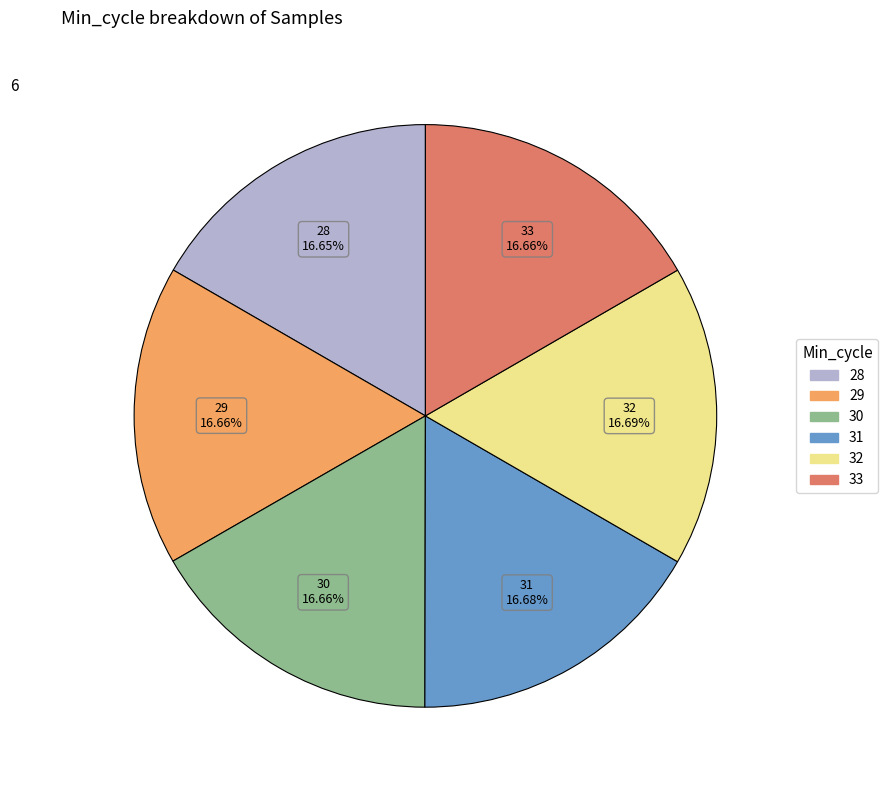

Approximately how many times larger is the value at 31 compared to 28?

1.0